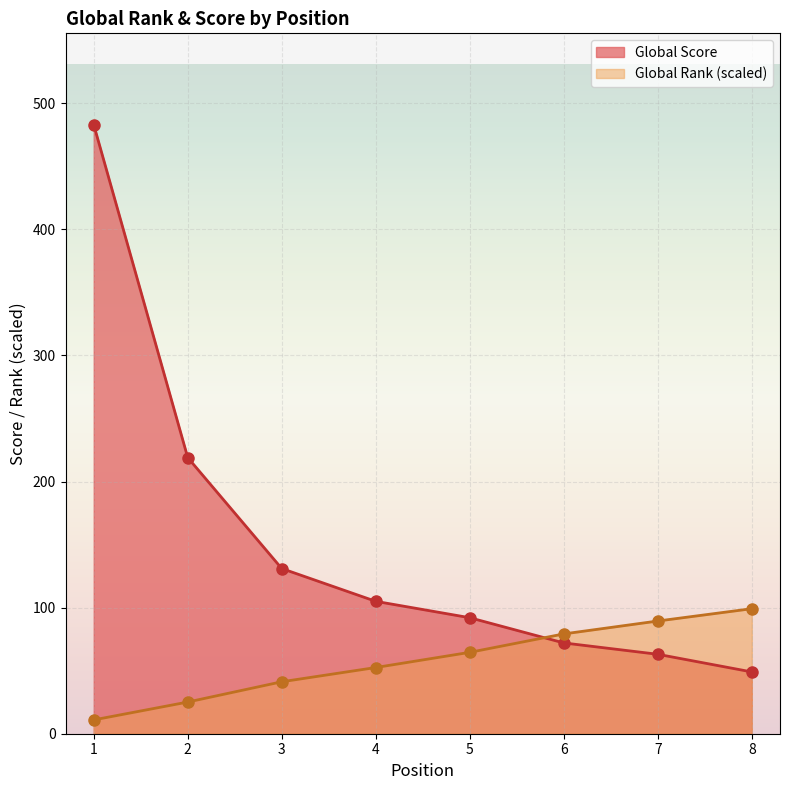

Does the chart display data point markers on the line(s)?

Yes